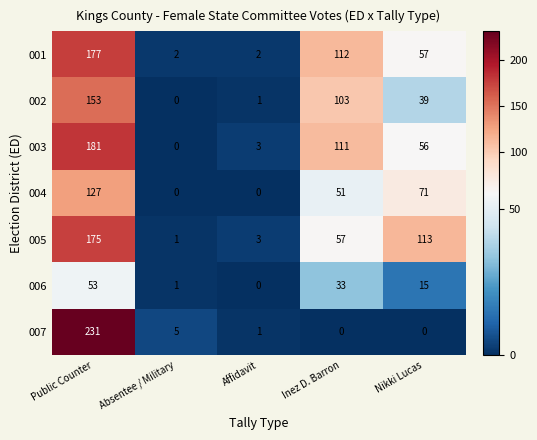

Which series has the largest total across all categories?

003